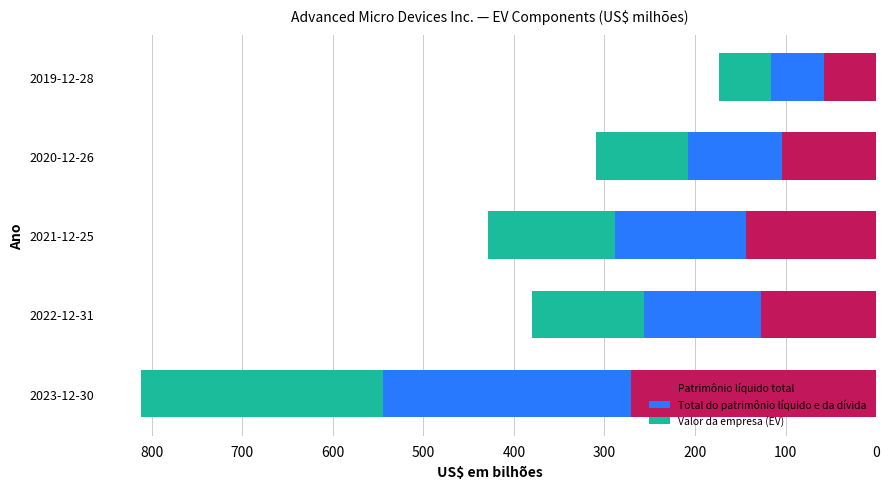

True or false: Patrimônio líquido total has a value of 126.9 at 2022-12-31.

True